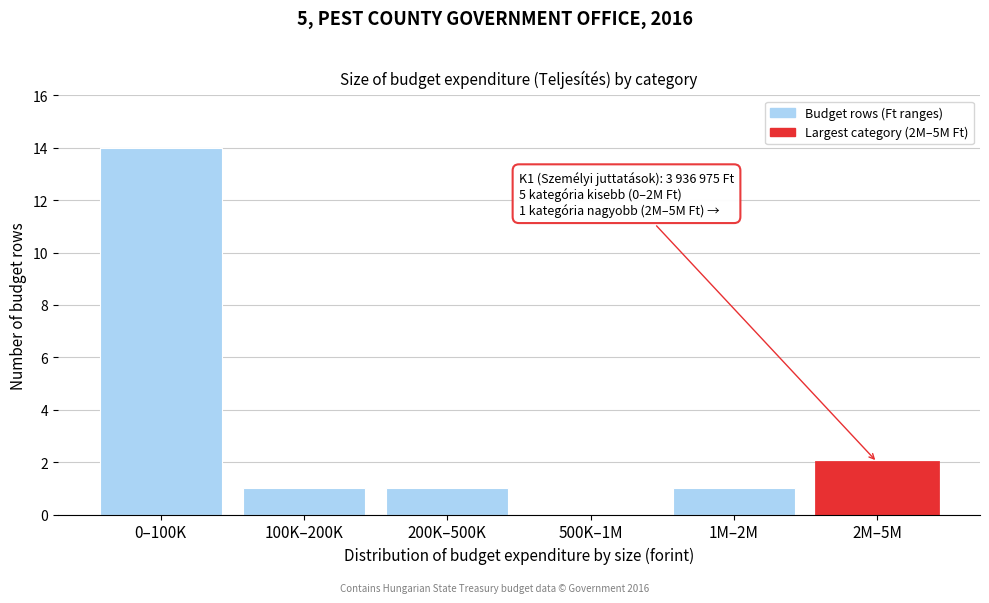

Reading right to left, list all the values displayed in this chart.

2M–5M=2	1M–2M=1	500K–1M=0	200K–500K=1	100K–200K=1	0–100K=14